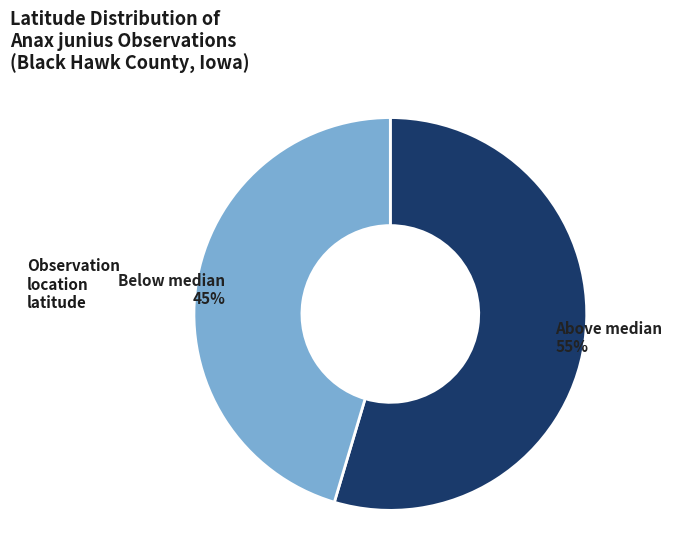

To the nearest percent, what is the average slice percentage?

50%